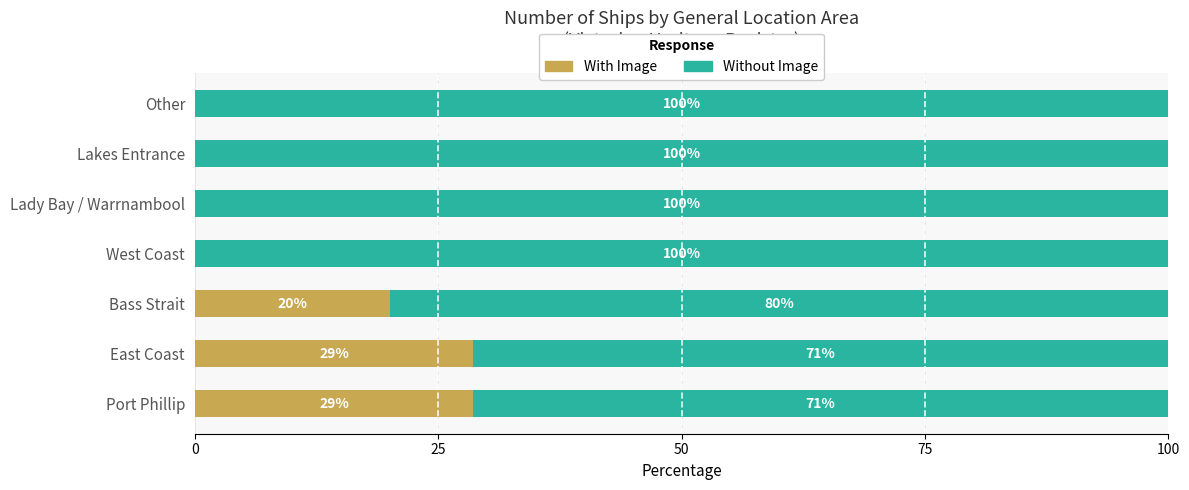

True or false: With Image has a value of 6.2 at Bass Strait.

False